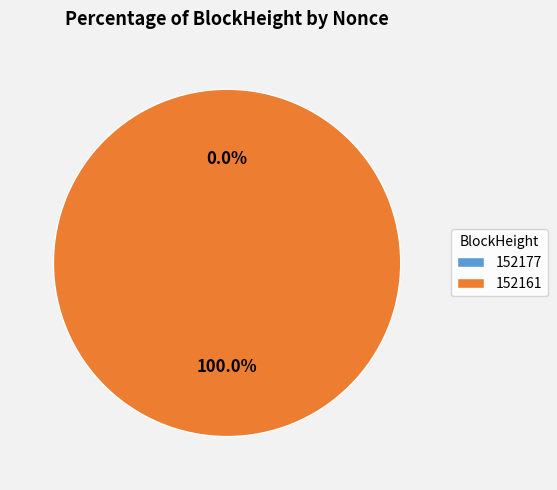

To the nearest percent, what is the difference between the 152177 and 152161 slice percentages?

100%